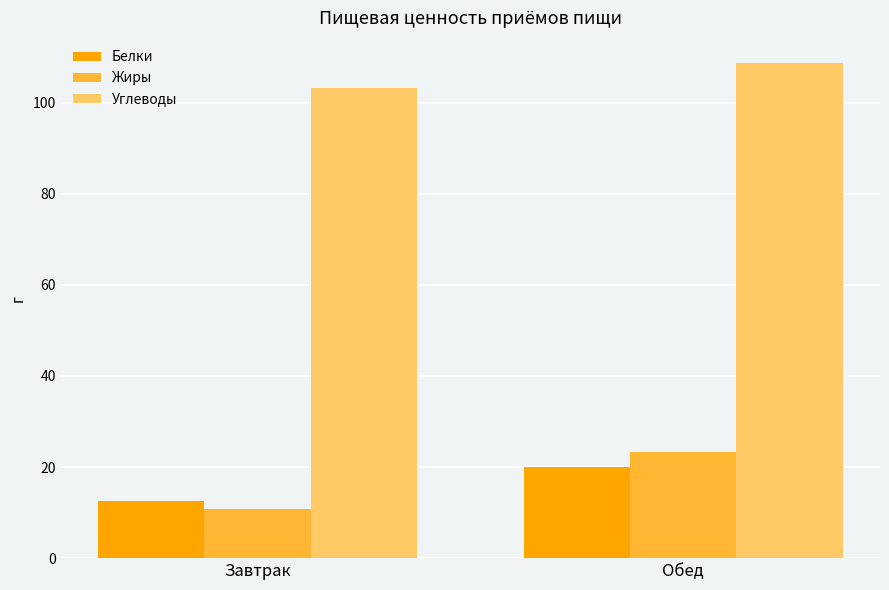

What is the label of the 2nd bar from the right?

Завтрак